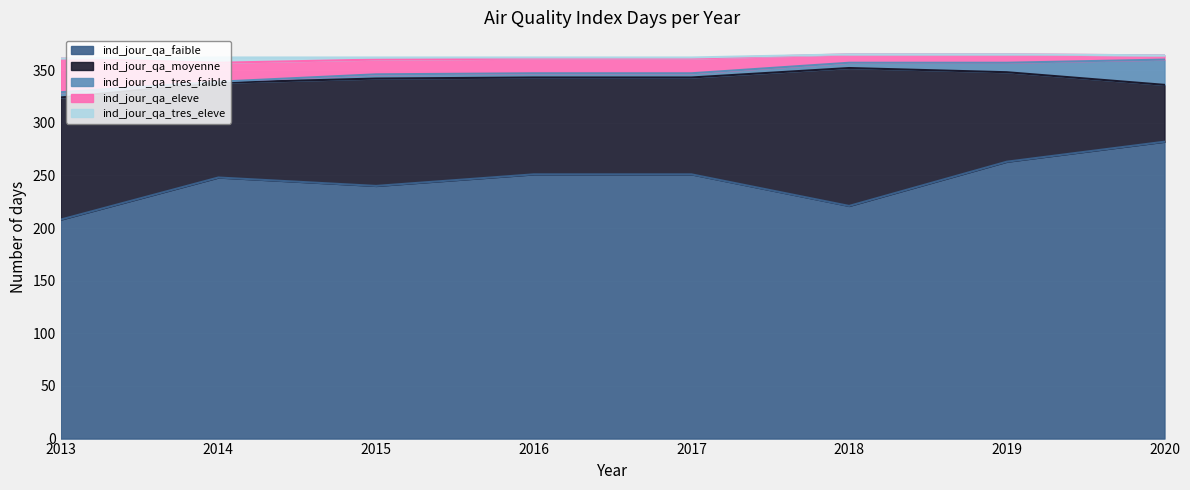

Is the value of ind_jour_qa_eleve at 2013 greater than the value of ind_jour_qa_tres_eleve at 2015?

Yes